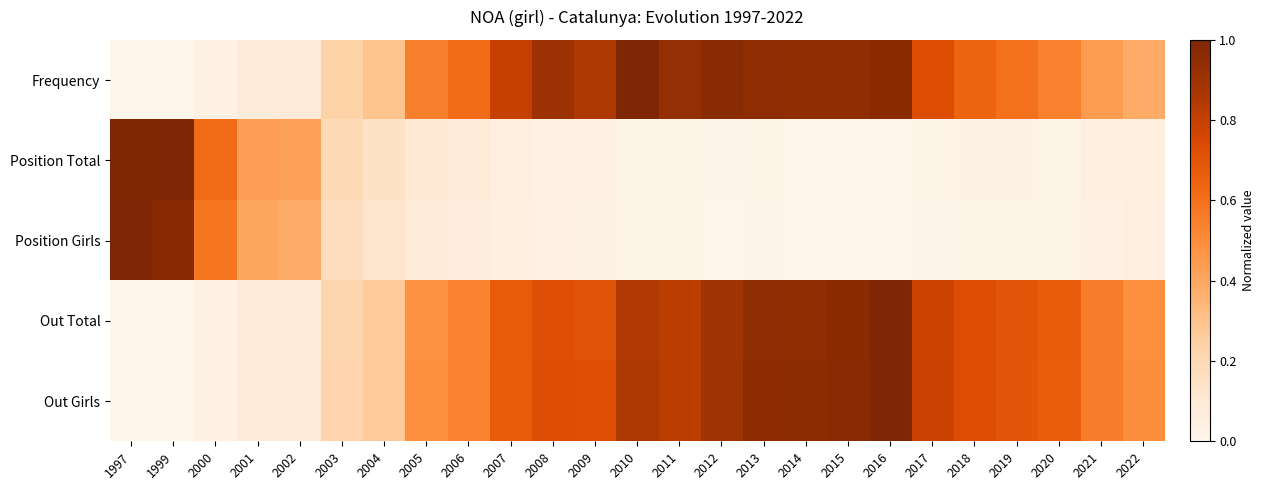

At how many categories does at least one series exceed 0?

25